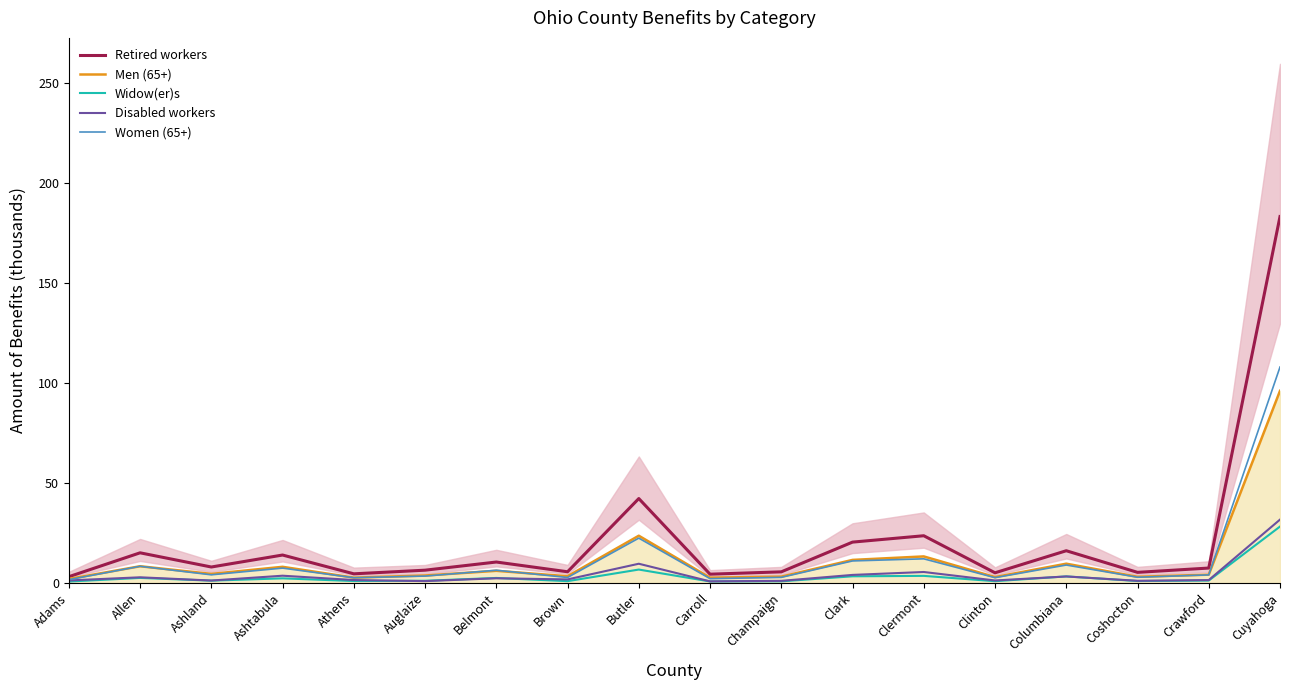

Which category has the lowest value in the Women (65+) series?

Adams